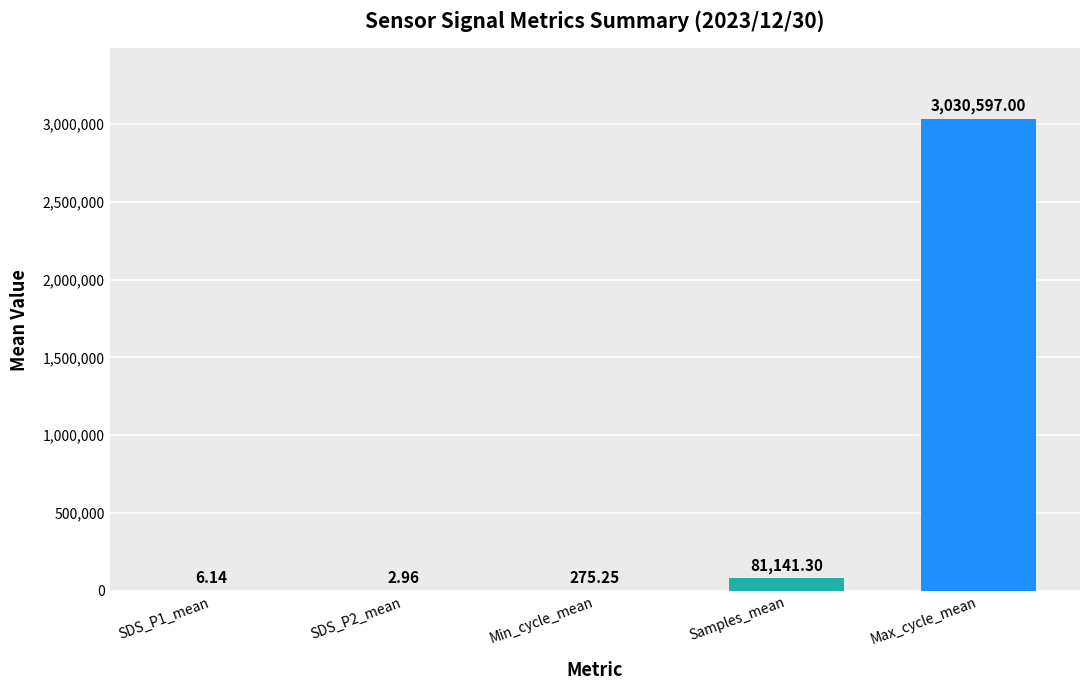

Is it true that Min_cycle equals 70.3 at SDS_P1_mean?

False